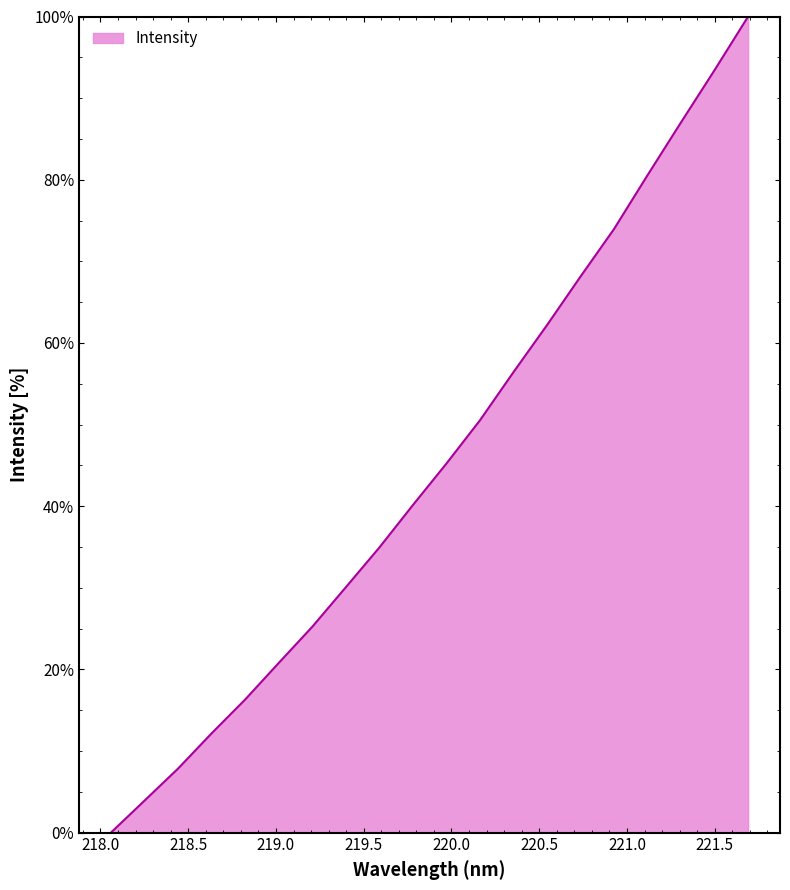

What is the difference between the maximum and second lowest values?

96.1